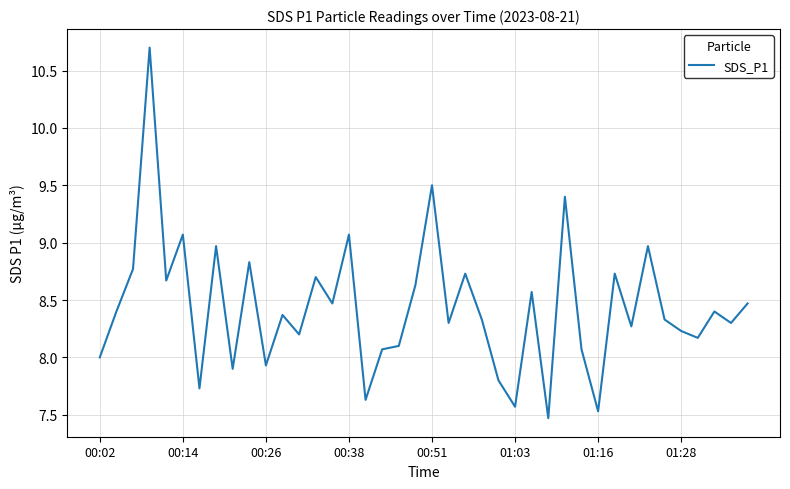

What is the difference between the maximum and minimum values?

3.2